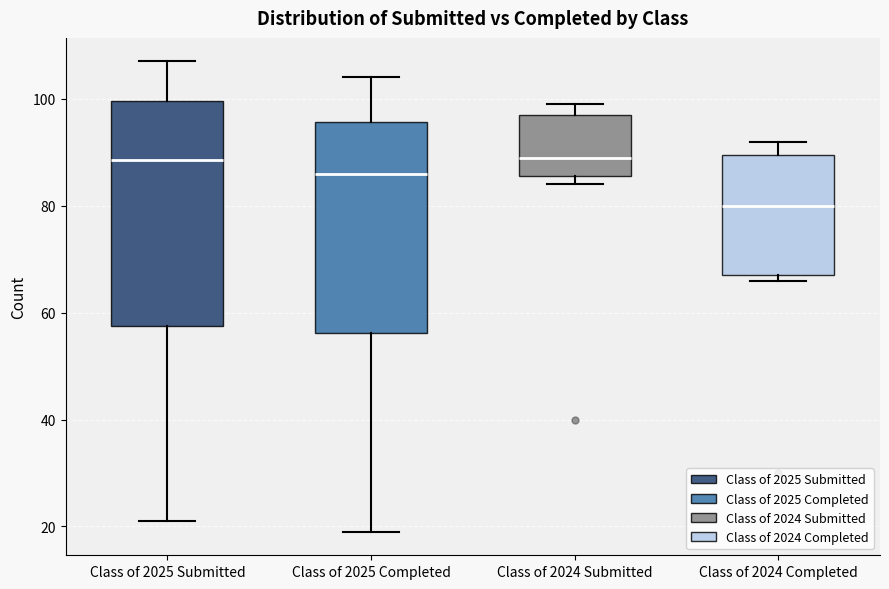

Where does the upper whisker of the box for Class of 2025 Submitted end on the y-axis? The values are not printed on the chart, so give them approximately, as read against the axis.

108